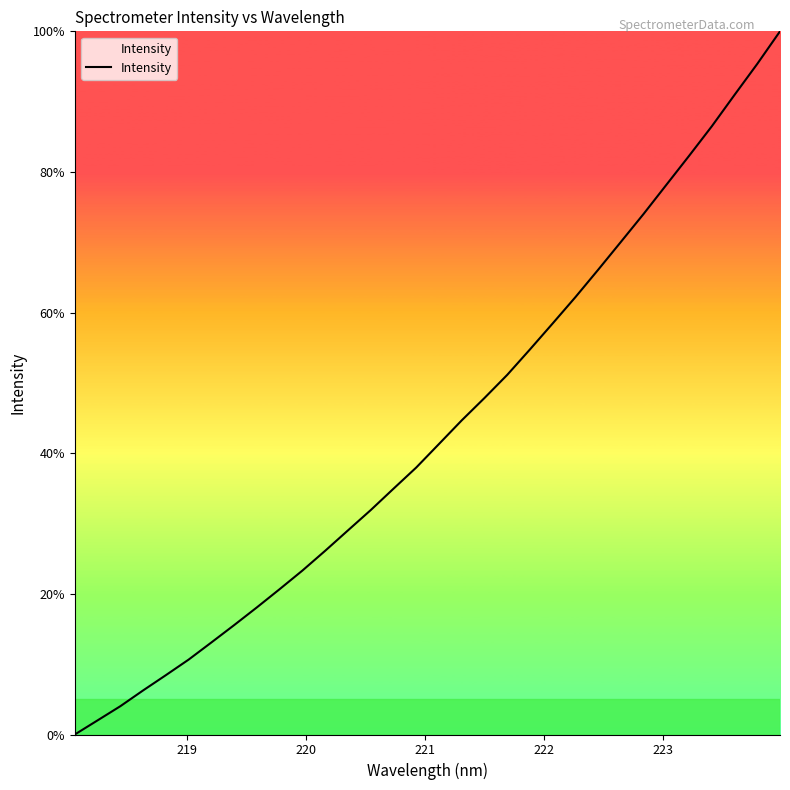

What is the maximum value shown in the chart?

100.0